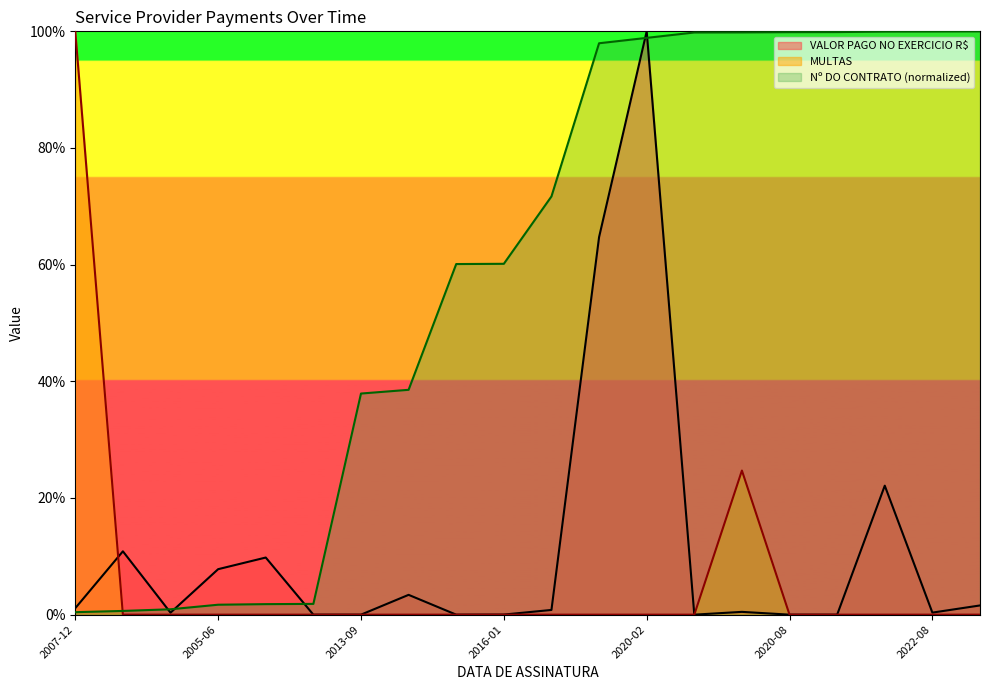

At how many categories does at least one series exceed 82?

10